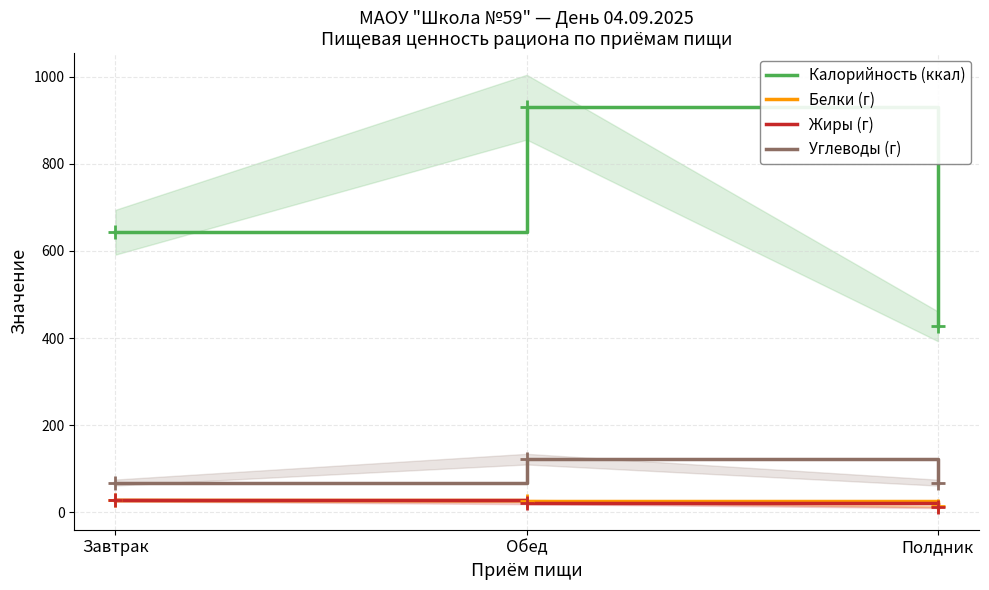

Reading right to left, transcribe all the data shown in this chart.

Калорийность (ккал): Полдник=427.0	Обед=930.0	Завтрак=643.0
Белки (г): Полдник=13.4	Обед=25.7	Завтрак=28.5
Жиры (г): Полдник=11.1	Обед=21.2	Завтрак=28.4
Углеводы (г): Полдник=68.1	Обед=122.0	Завтрак=68.4